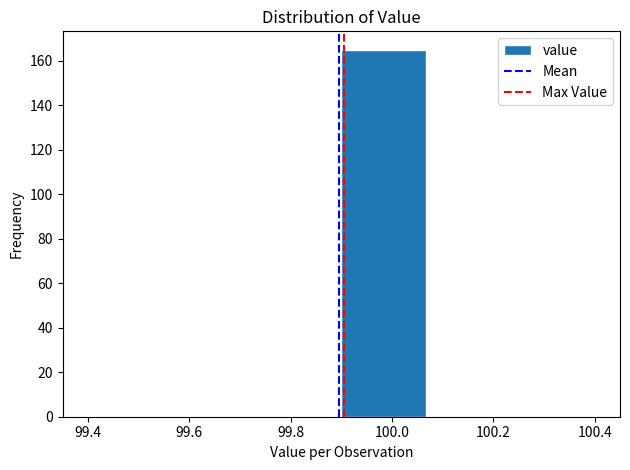

Reading left to right, transcribe this chart: for each bar, give the range it covers on the x-axis and its height. Neither the bar edges nor the heights are printed on the chart, so give them approximately, as read against the axes.

99.40 to 99.56: 0
99.56 to 99.74: 0
99.74 to 99.90: 0
99.90 to 100.06: 166
100.06 to 100.24: 0
100.24 to 100.40: 0